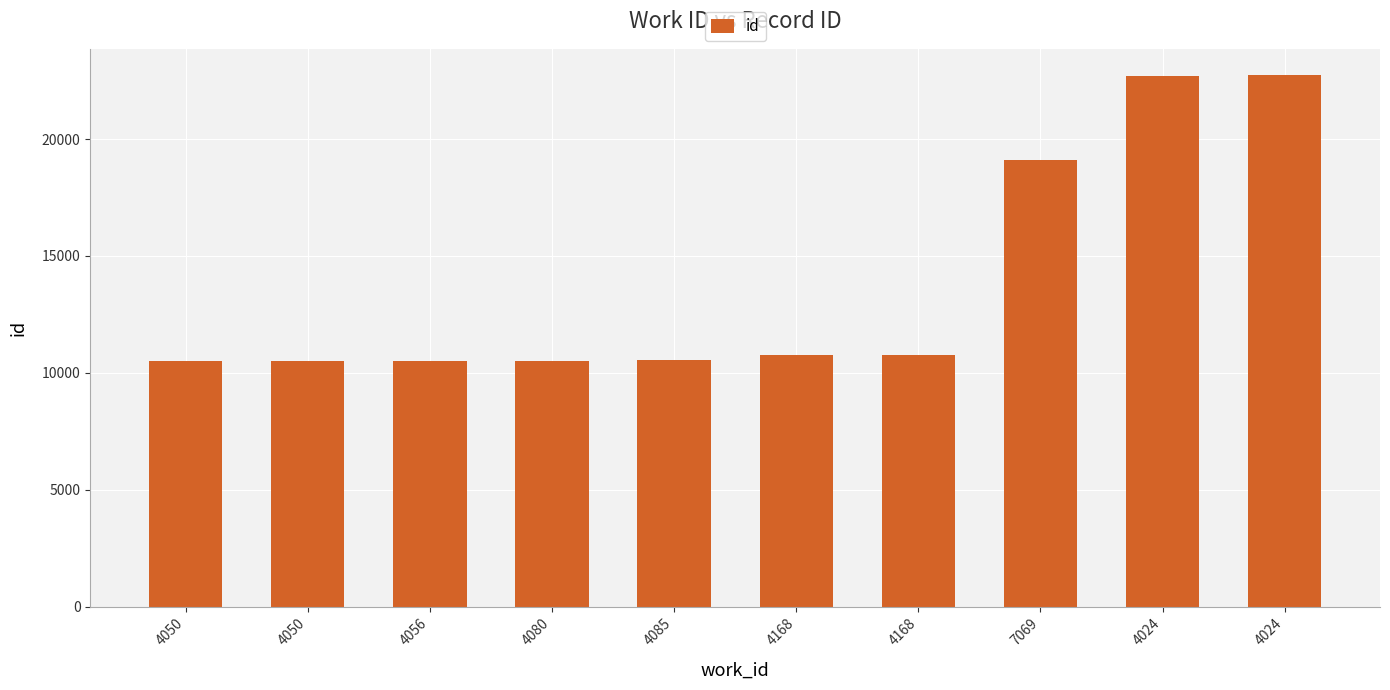

List the labels in order of value, largest first.

4024, 4024, 7069, 4168, 4168, 4085, 4080, 4056, 4050, 4050